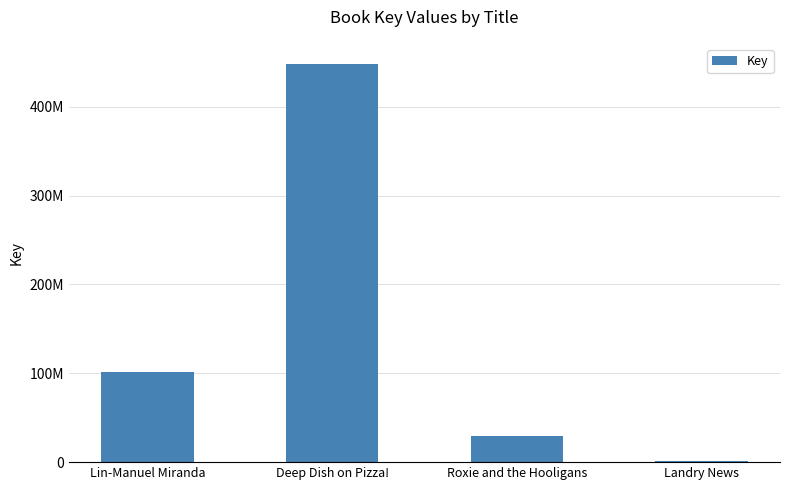

Are the bars horizontal?

No